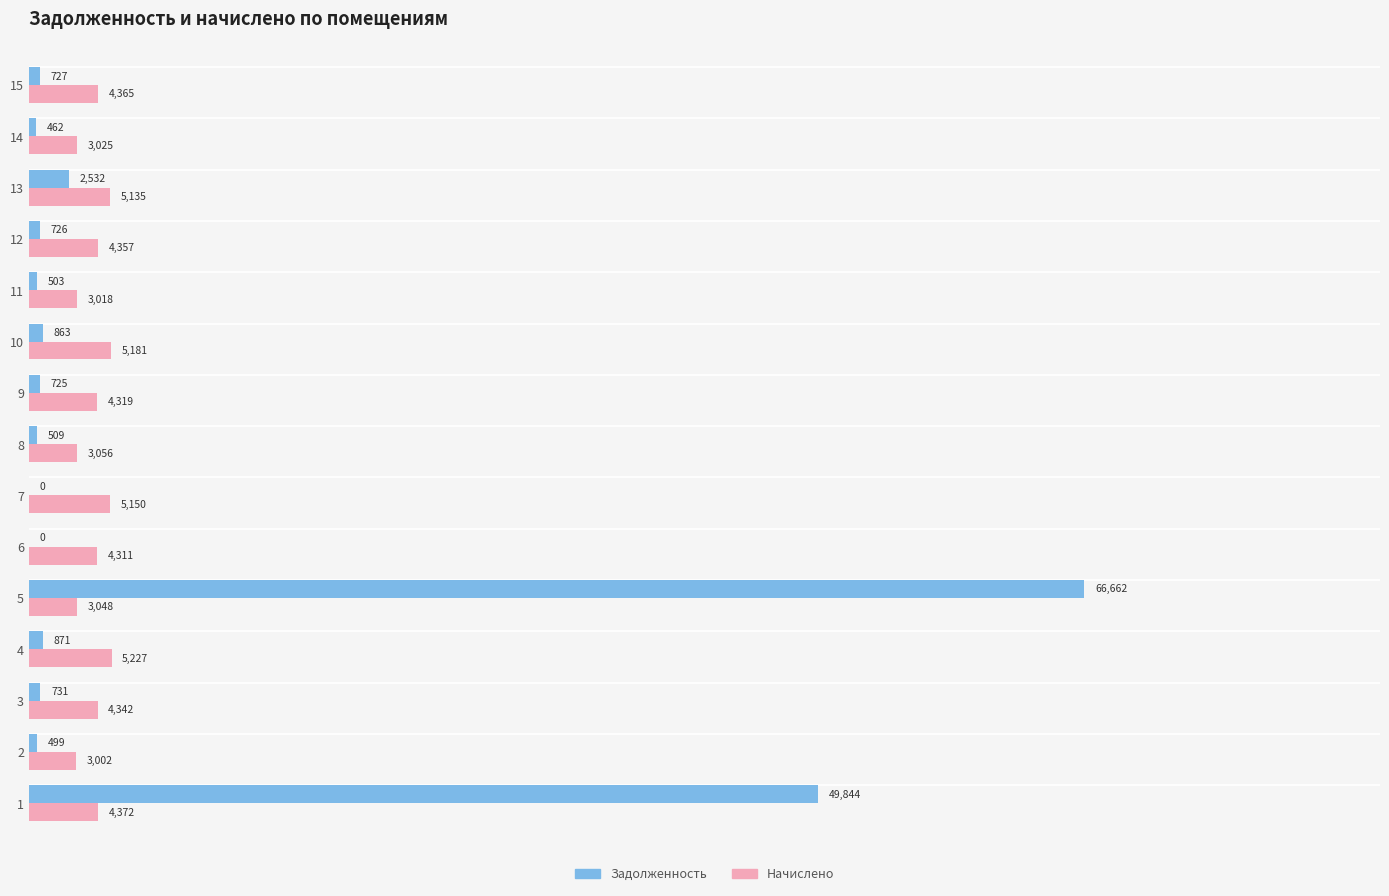

Is it true that Начислено equals 3056.1 at 8?

True